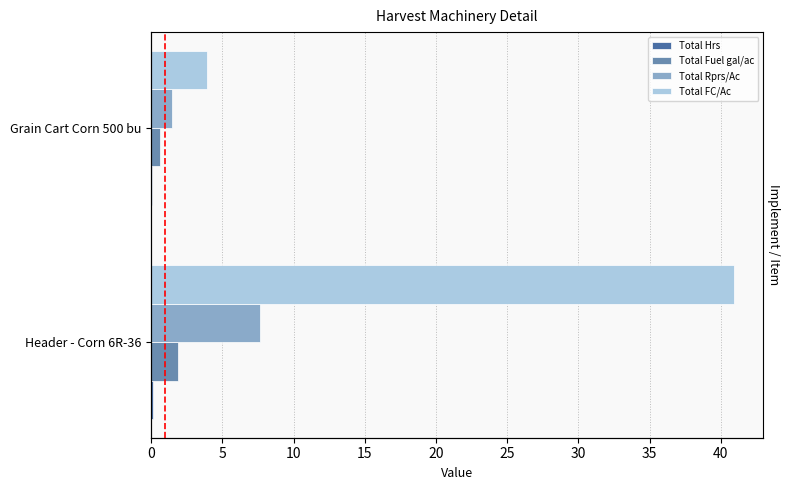

What is the value of the Total Fuel gal/ac bar at the 2nd from the left?

0.6